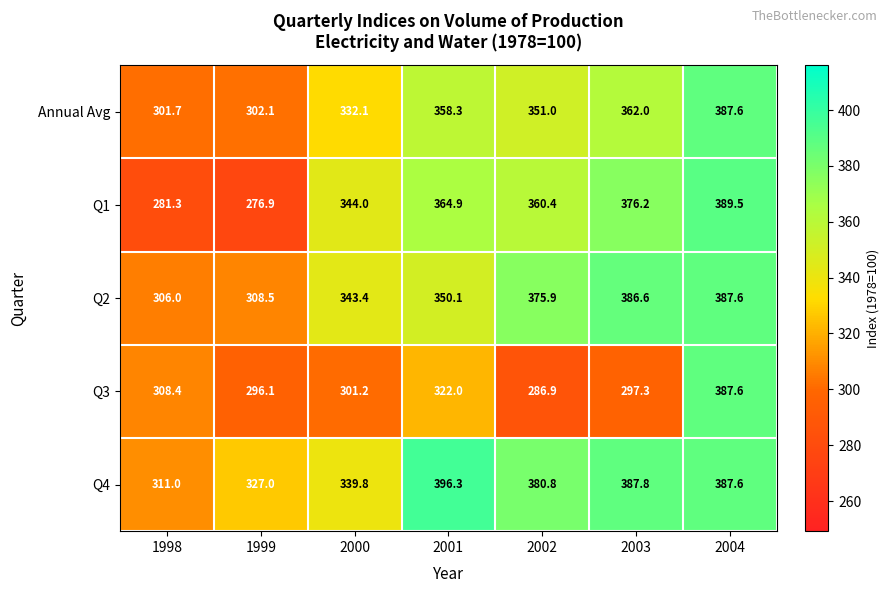

Which series has the largest range (max minus min)?

Q1